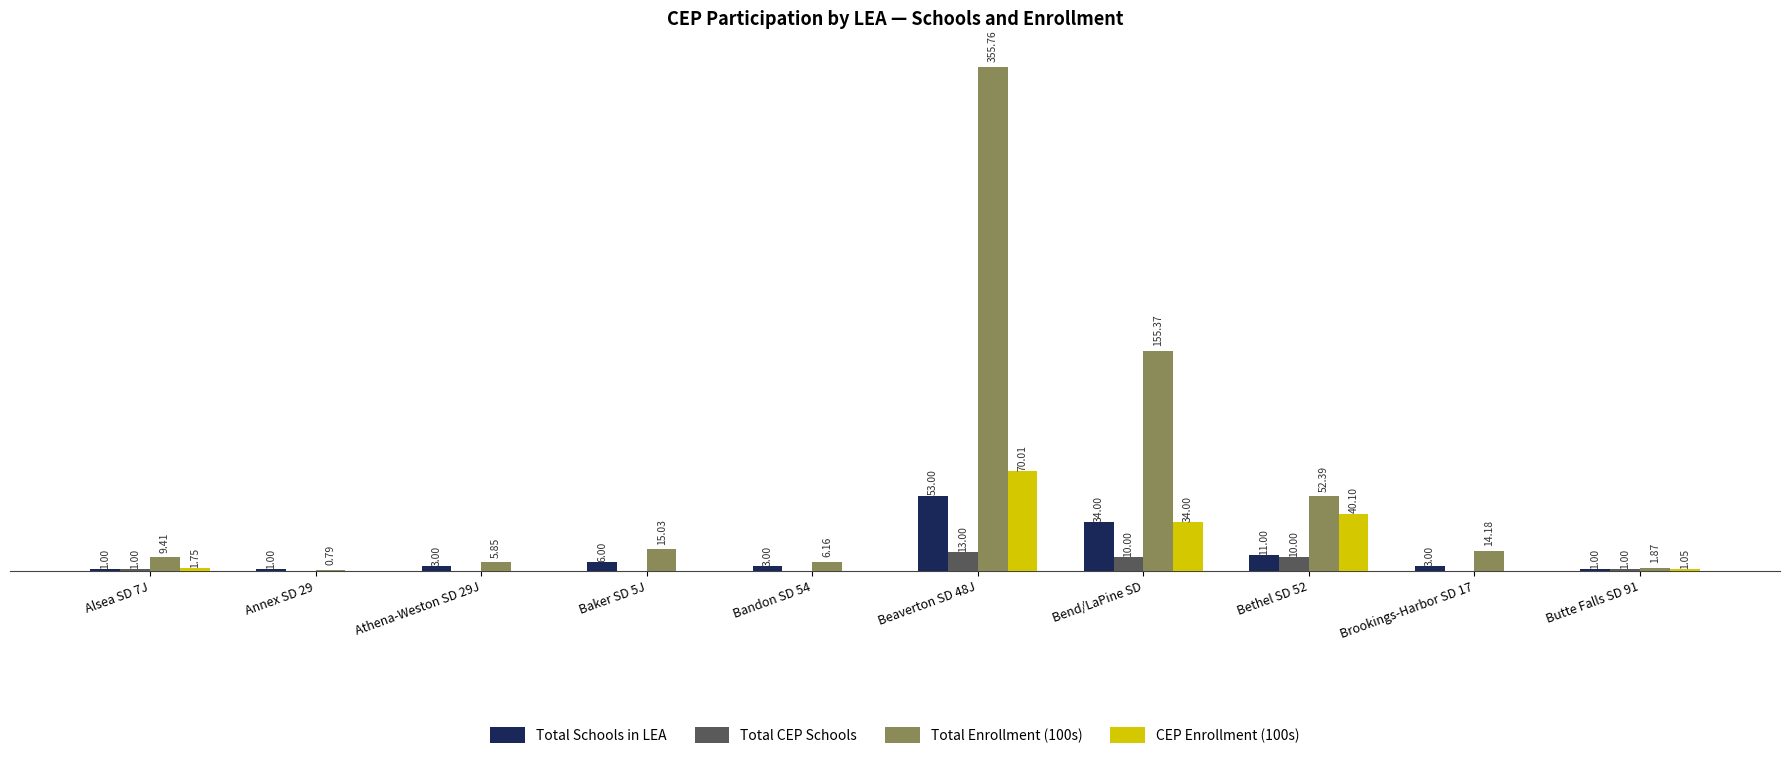

At which category is the sum across all series the highest?

Beaverton SD 48J